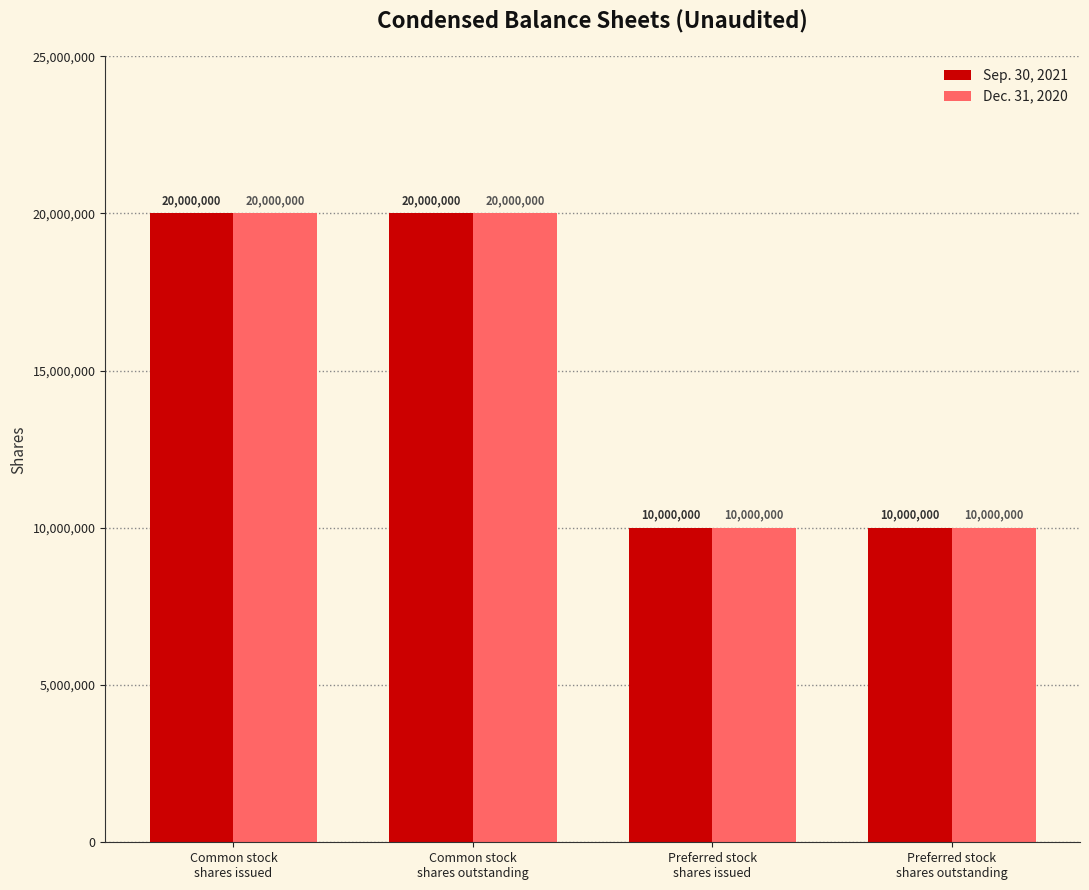

What is the average value of the Dec. 31, 2020 series?

15000000